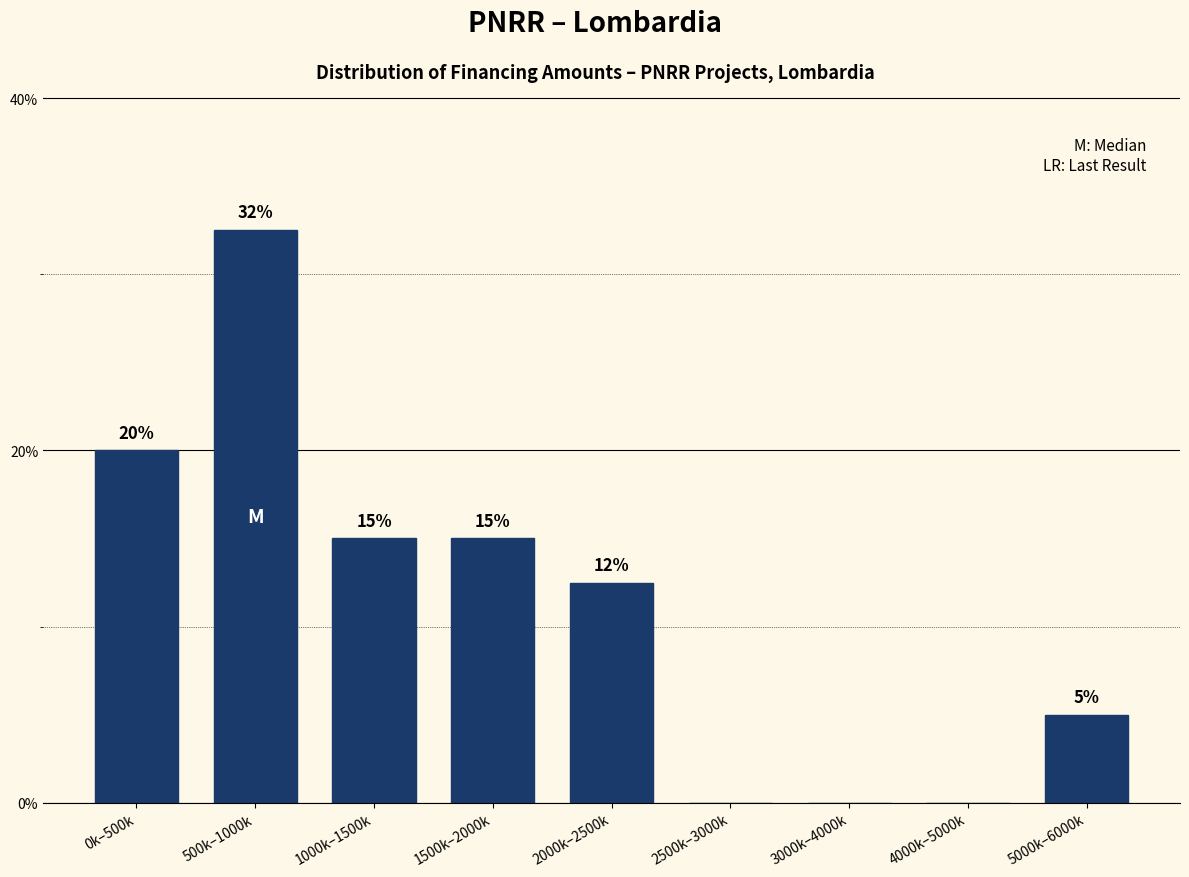

The chart shows a value of 32.5 at 500k–1000k. True or false?

True